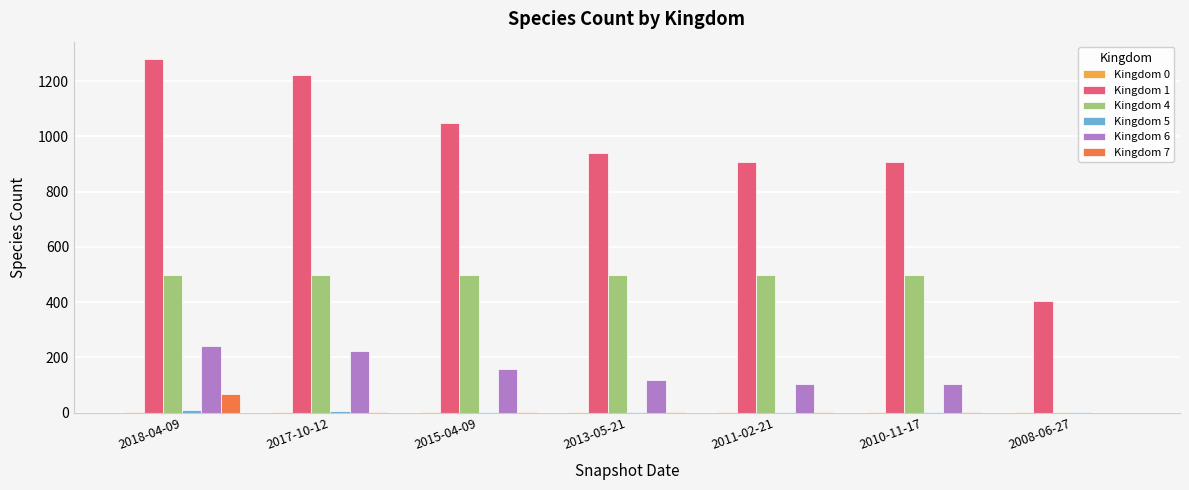

What is the sum of all Kingdom 7 values?

87